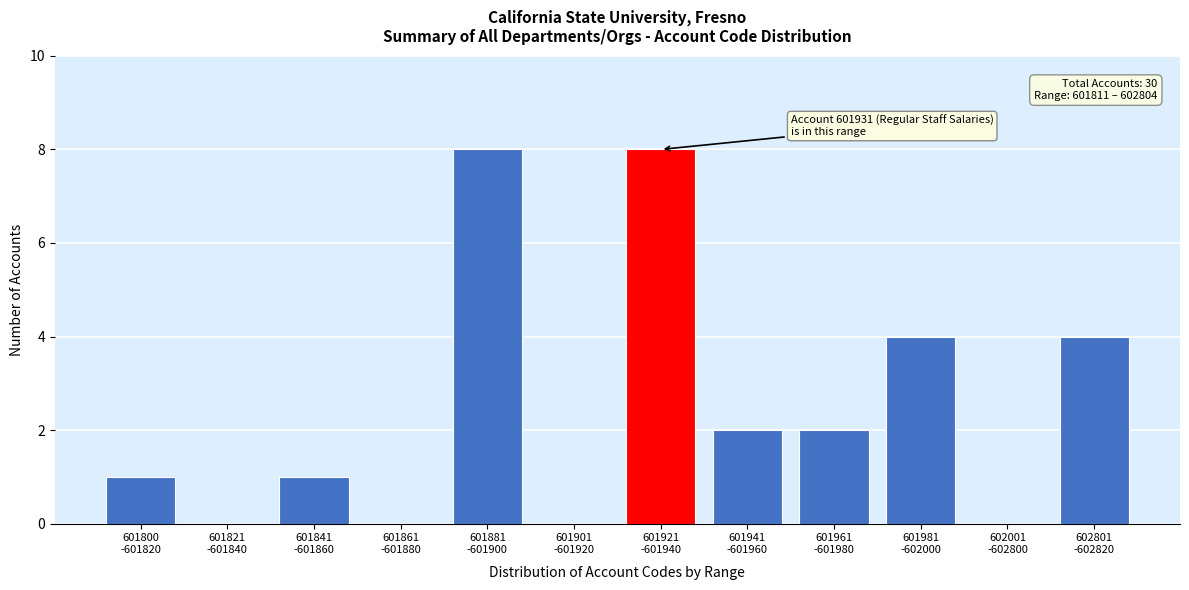

What is the greatest value displayed?

8